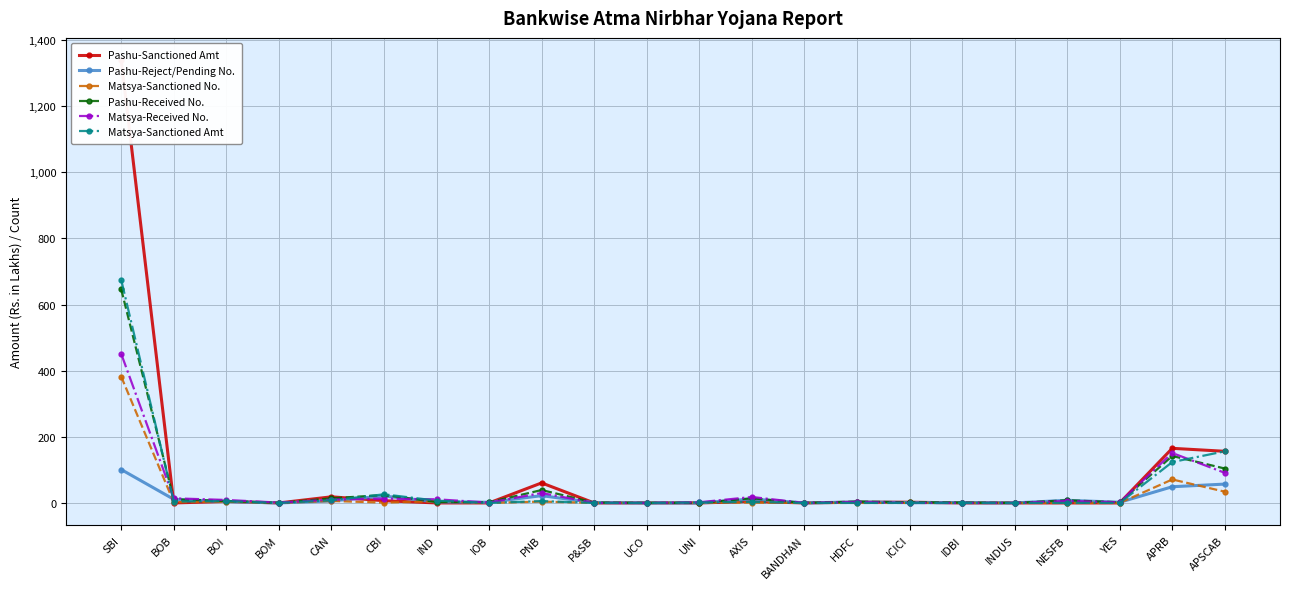

List the series in order of their peak value, lowest first.

Pashu-Reject/Pending No., Matsya-Sanctioned No., Matsya-Received No., Pashu-Received No., Matsya-Sanctioned Amt, Pashu-Sanctioned Amt